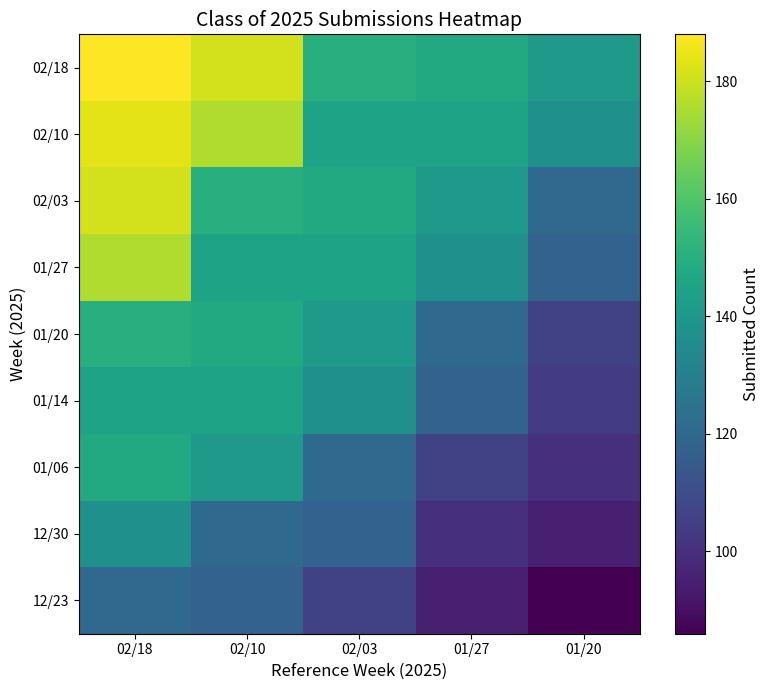

What is the total value across all series at 02/10?

1325